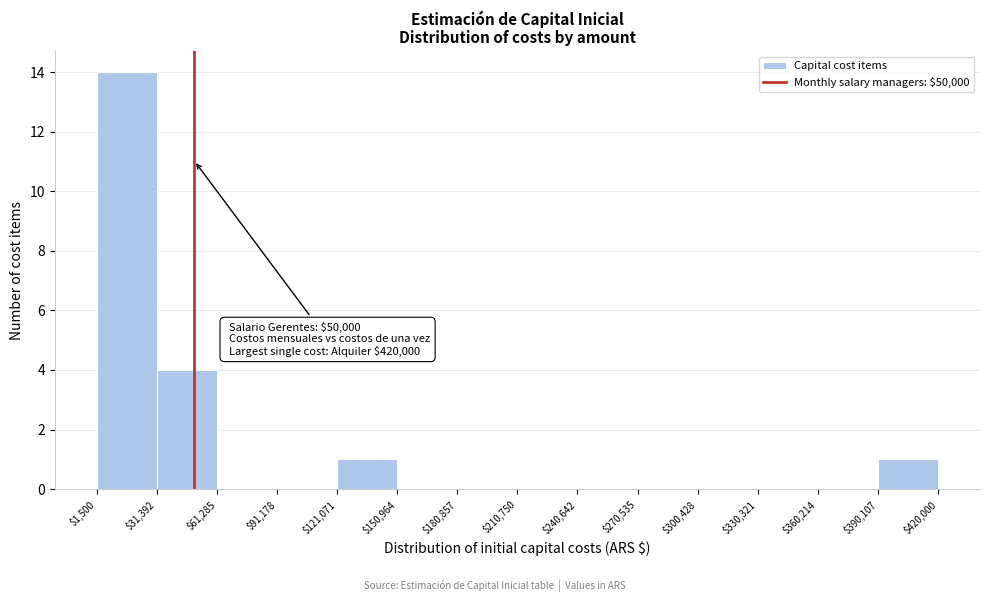

Which range on the x-axis has the tallest bar?

$1,500 to $31,392